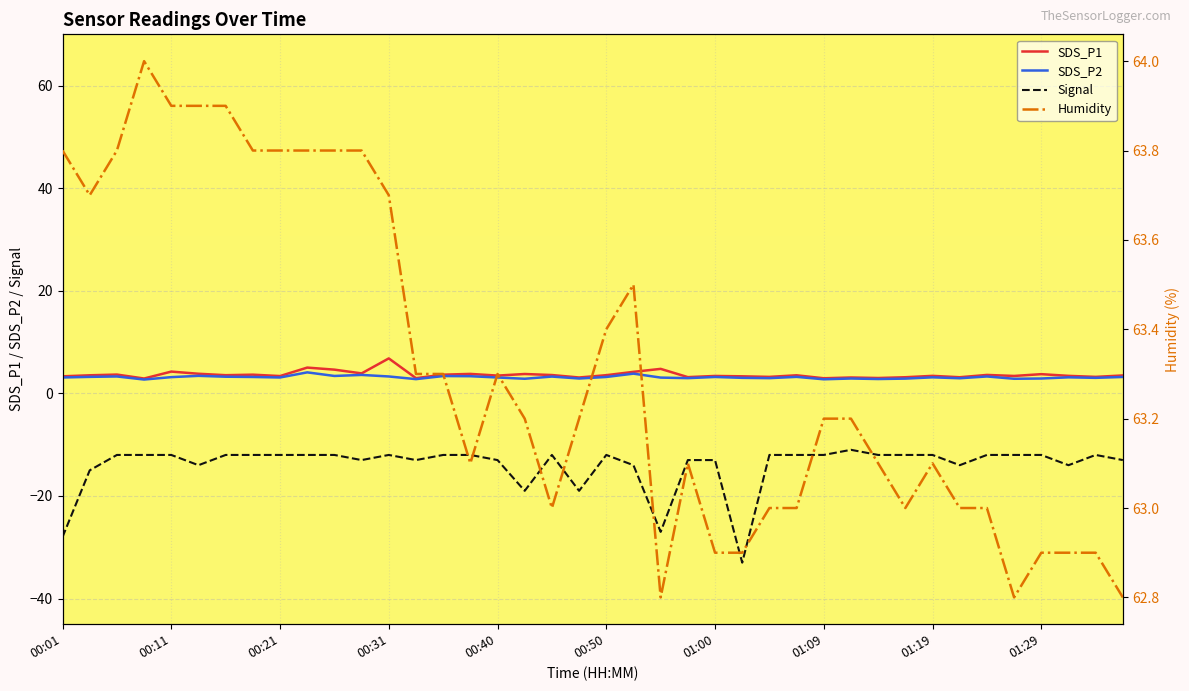

At how many categories does at least one series exceed -21?

40